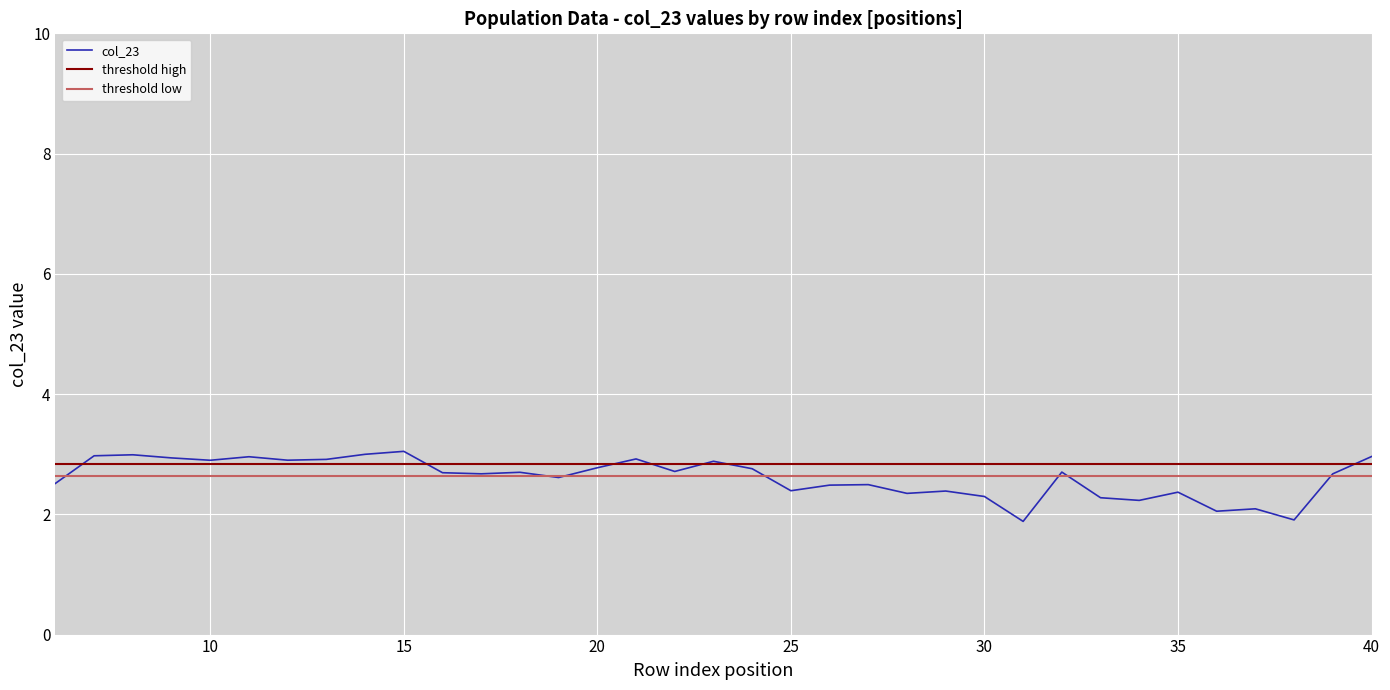

What is the minimum value shown in the chart?

1.9